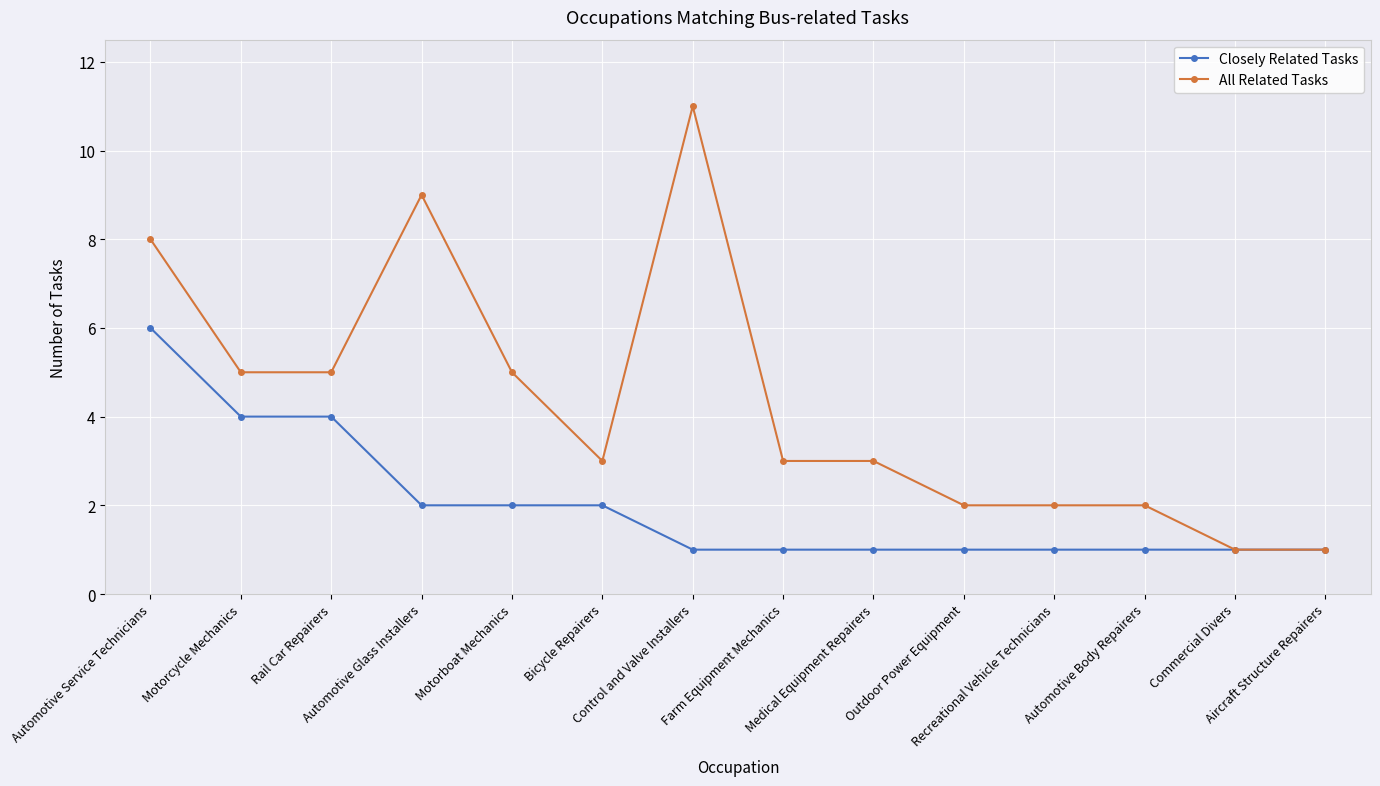

What is the highest value of the All Related Tasks series?

11